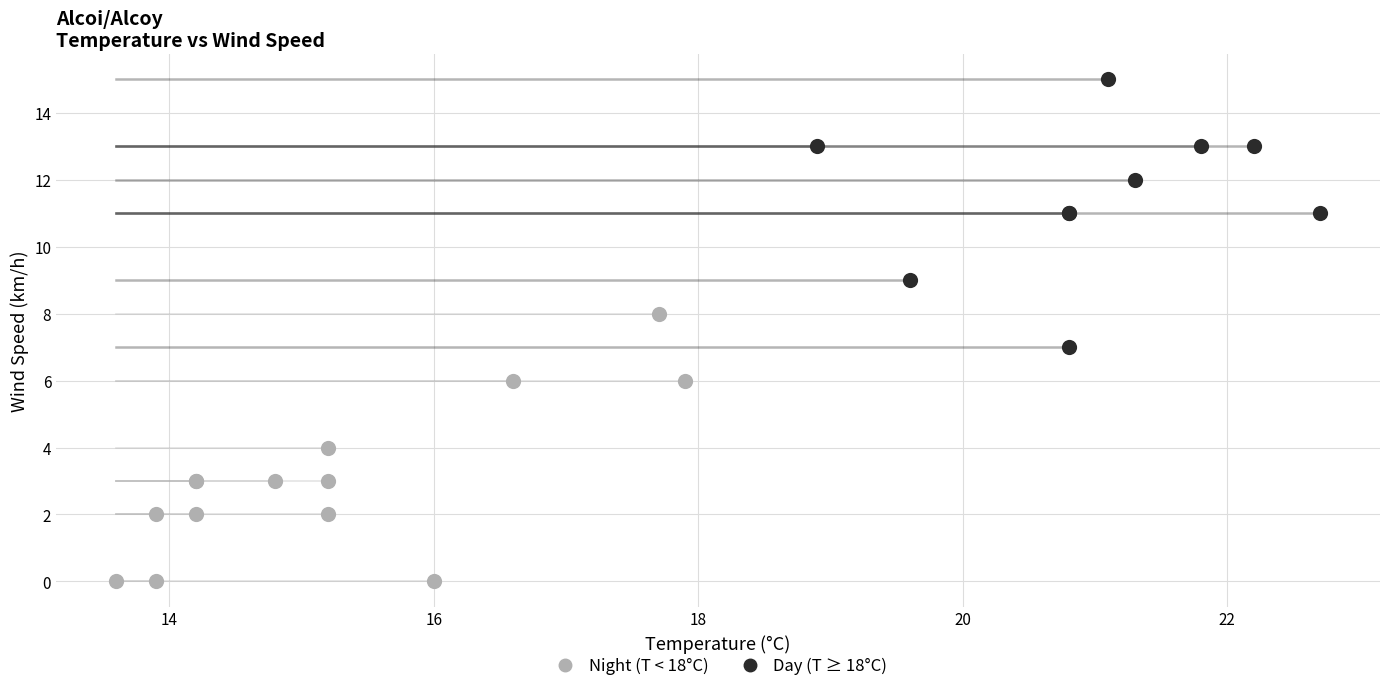

Which series contains the highest Y value?

Day (T ≥ 18°C)